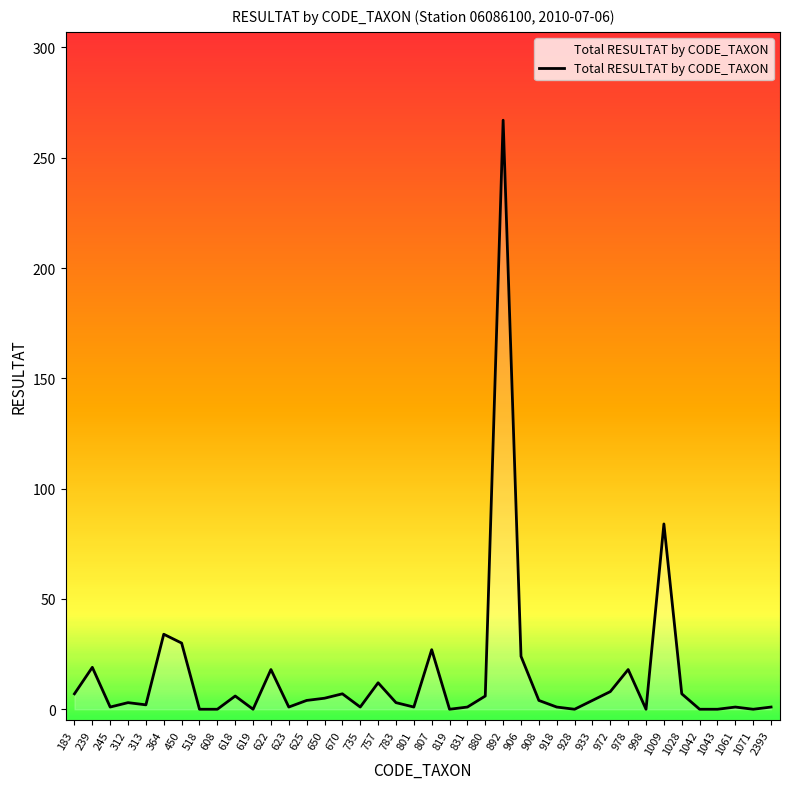

What is the ratio of the value at 1009 to the value at 239?

4.4